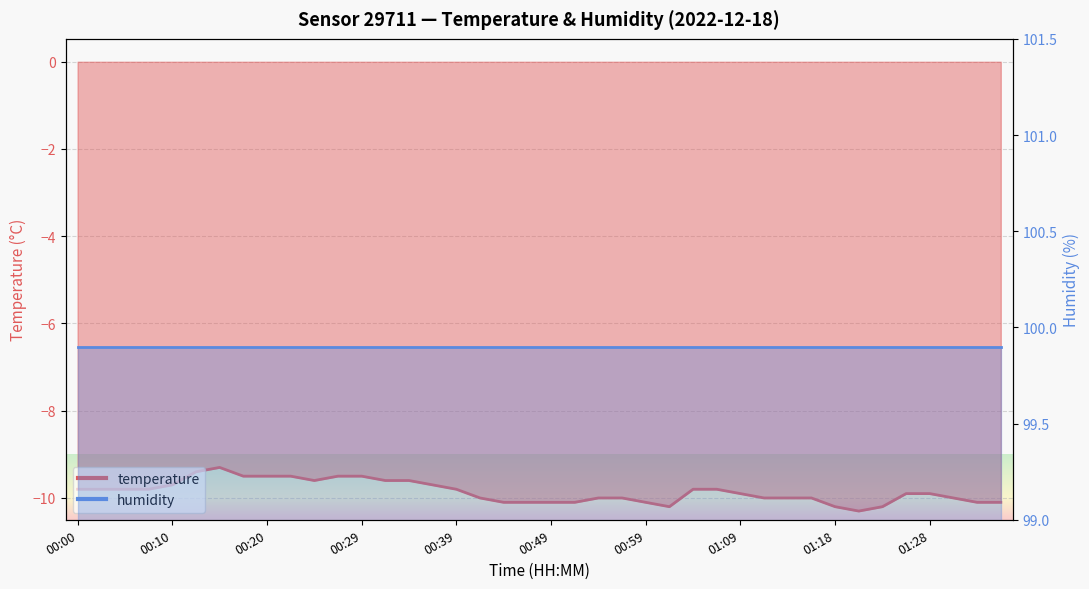

Reading left to right, what are all the values shown in this chart?

00:00=-9.8	00:03=-9.8	00:05=-9.8	00:07=-9.8	00:10=-9.7	00:12=-9.4	00:15=-9.3	00:17=-9.5	00:20=-9.5	00:22=-9.5	00:24=-9.6	00:27=-9.5	00:29=-9.5	00:32=-9.6	00:34=-9.6	00:37=-9.7	00:39=-9.8	00:41=-10.0	00:44=-10.1	00:47=-10.1	00:49=-10.1	00:51=-10.1	00:54=-10.0	00:56=-10.0	00:59=-10.1	01:01=-10.2	01:04=-9.8	01:06=-9.8	01:09=-9.9	01:11=-10.0	01:13=-10.0	01:16=-10.0	01:18=-10.2	01:21=-10.3	01:23=-10.2	01:26=-9.9	01:28=-9.9	01:31=-10.0	01:33=-10.1	01:36=-10.1